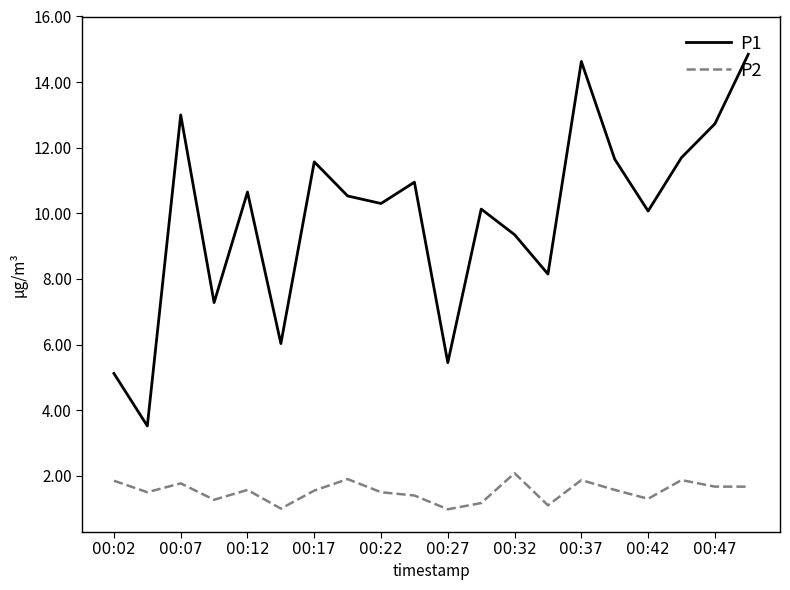

Which series has the largest total across all categories?

P1